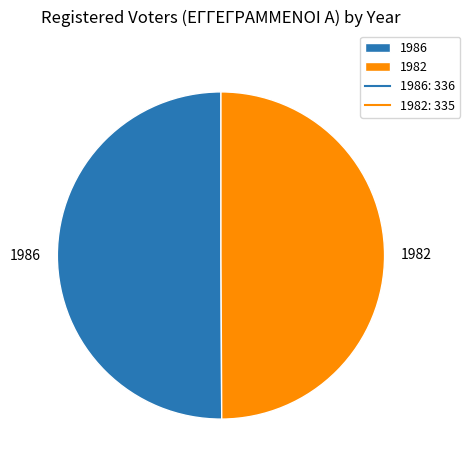

What is the ratio of the value at 1986 to the value at 1982?

1.0